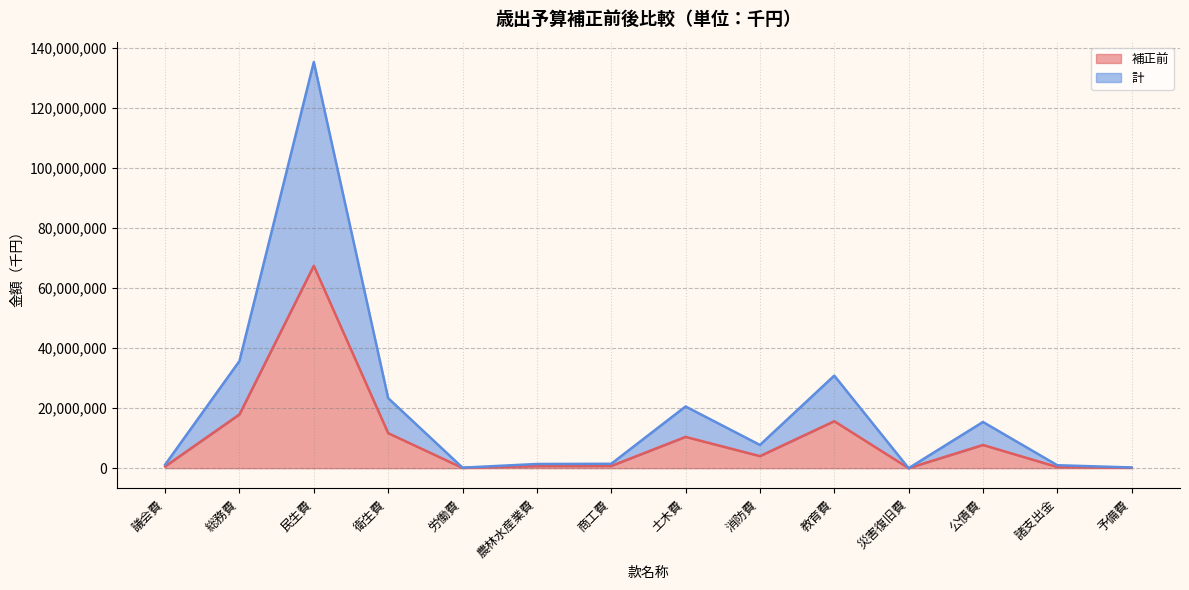

True or false: 計 and 補正前 cross at least once.

False